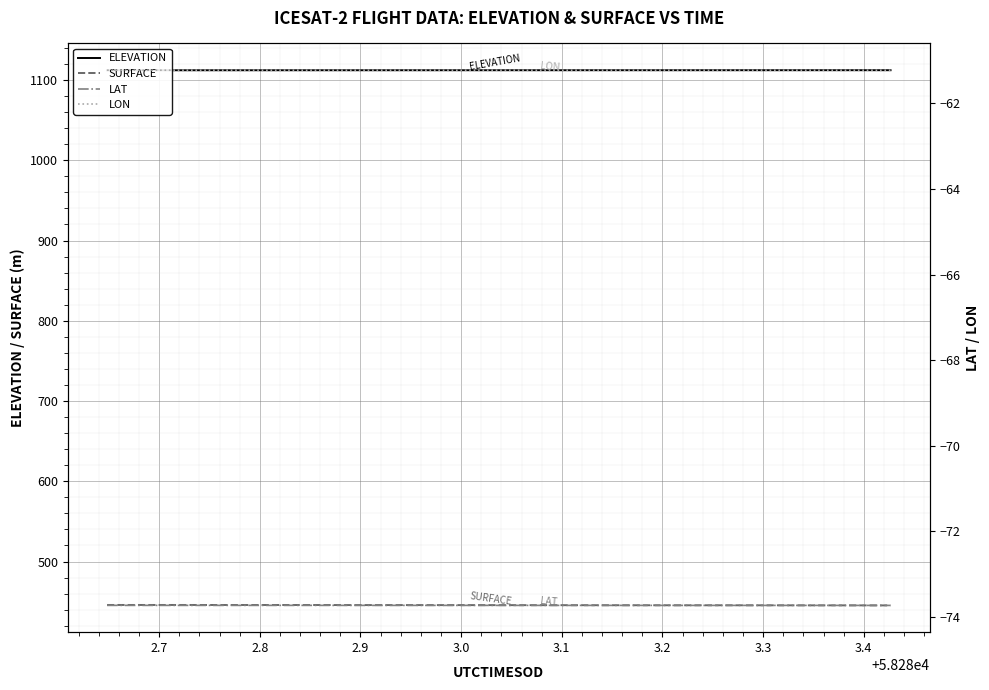

What is the value of the LAT point at the 8th from the left?

-73.7